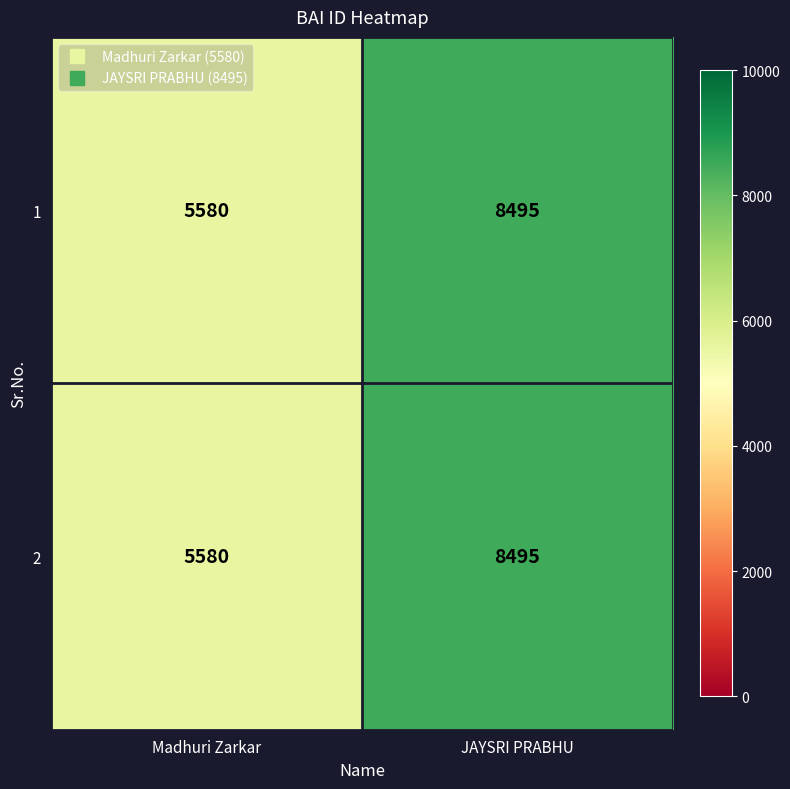

What is the total value across all series at JAYSRI PRABHU?

16990